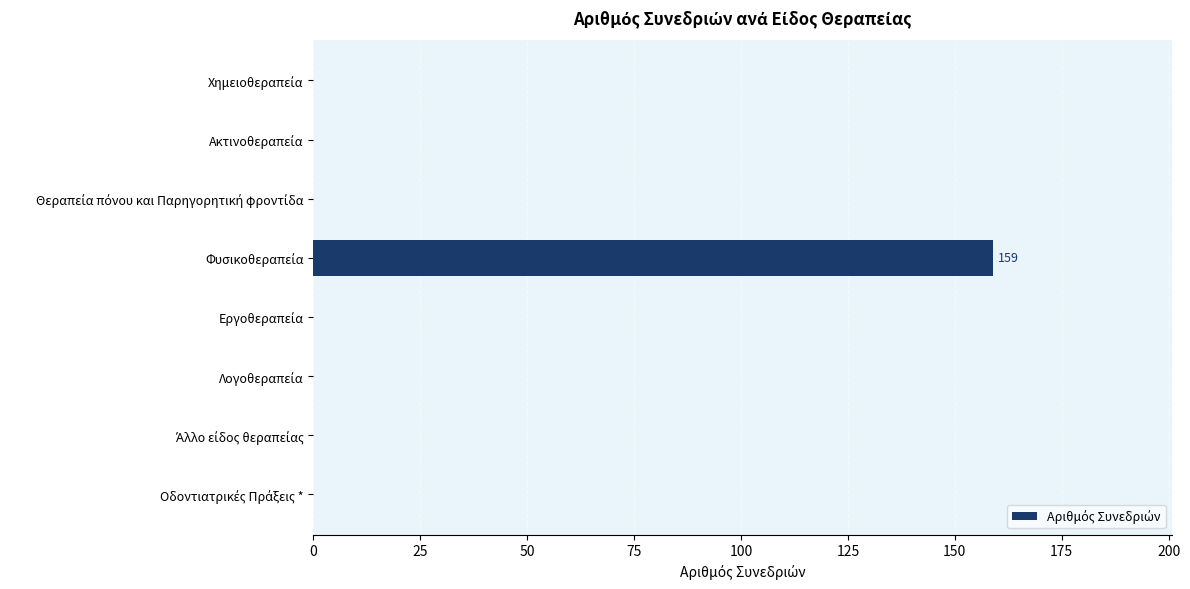

What is the maximum value shown in the chart?

159